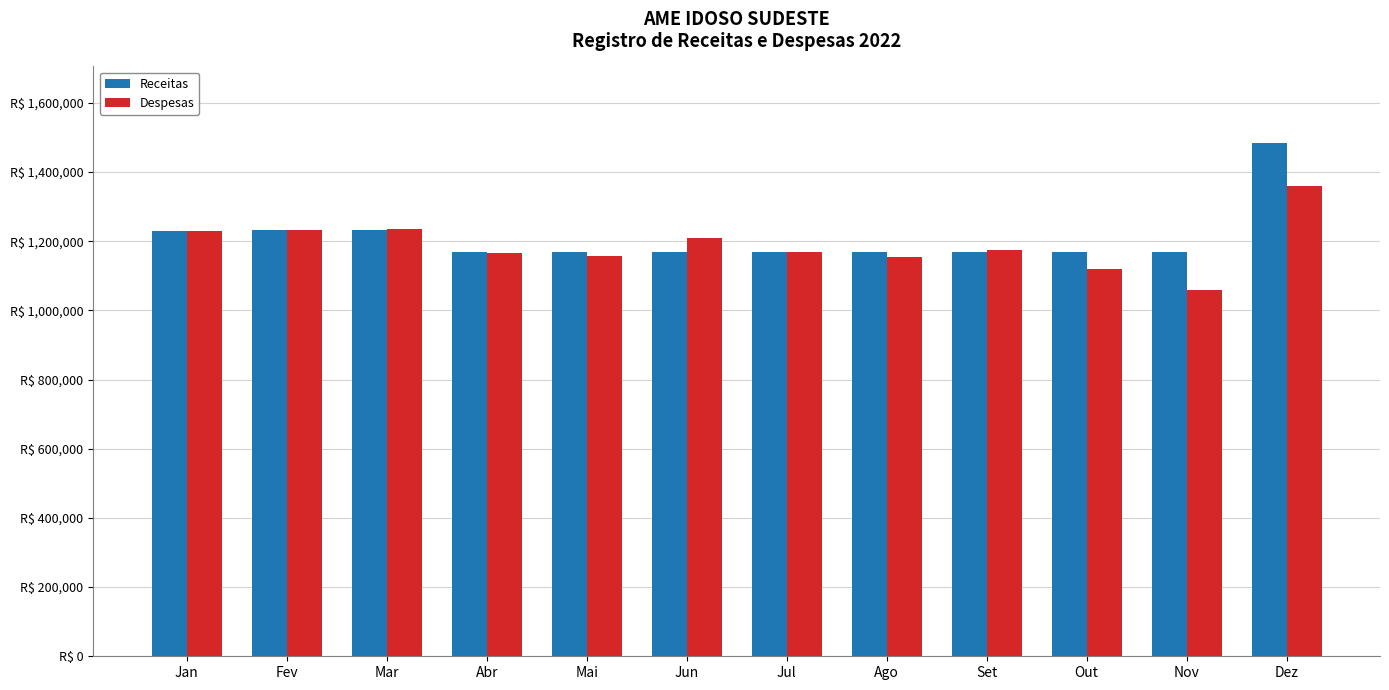

What is the difference between the Receitas values at Dez and Abr?

314049.4